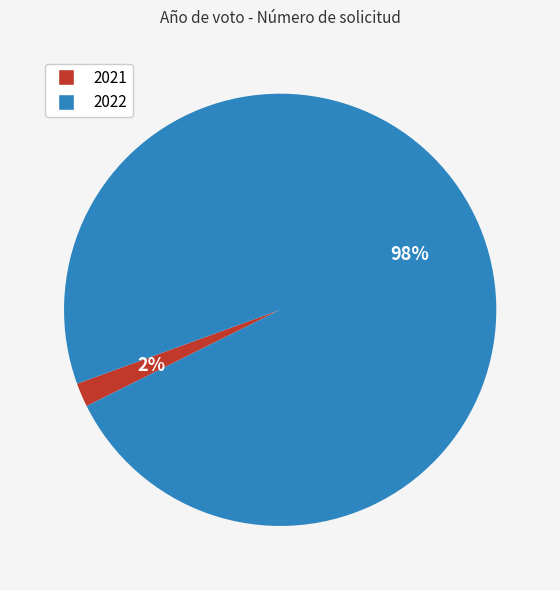

How many segments does this pie chart have?

2